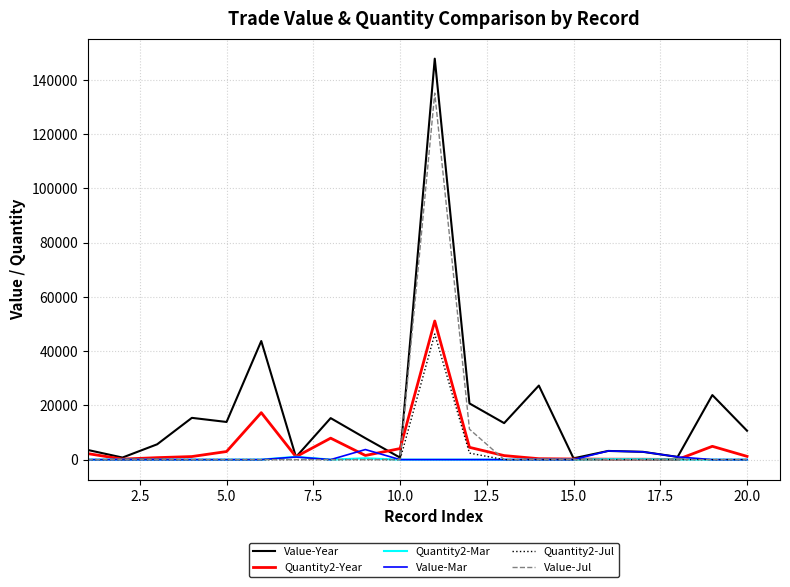

Does the chart have visible grid lines?

Yes